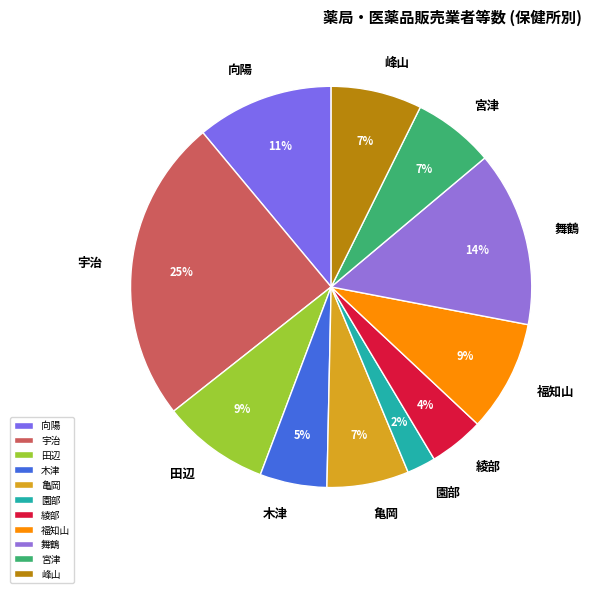

Which category has the smallest portion of the pie?

園部